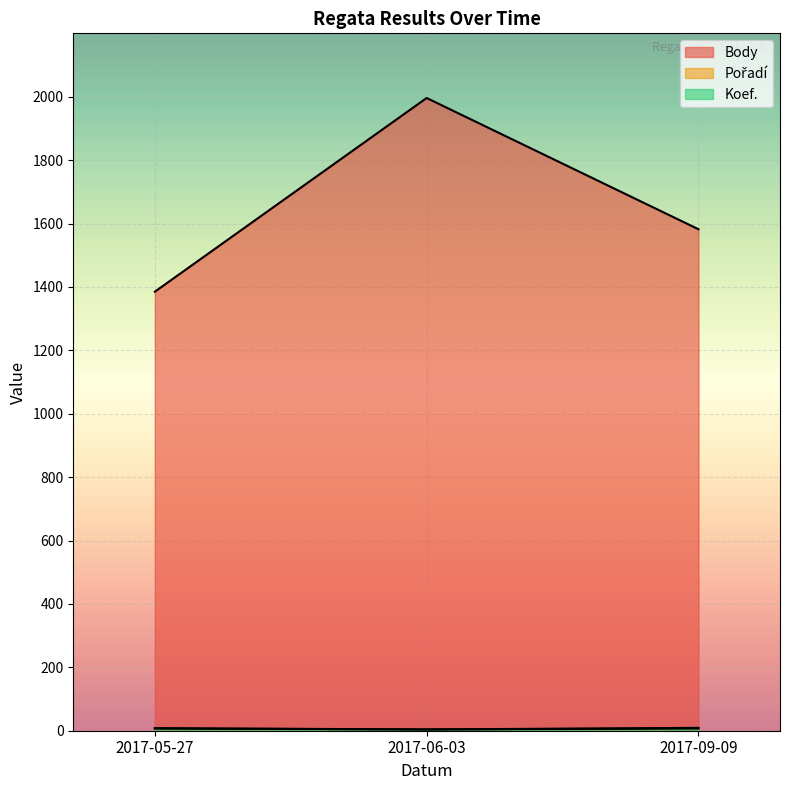

What position from the right is 2017-06-03?

2